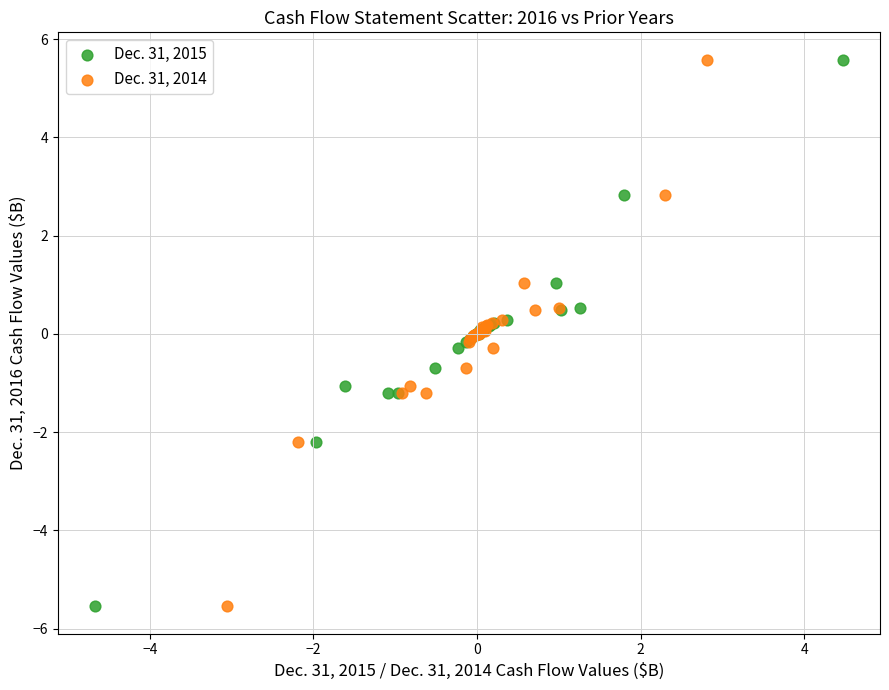

What are all the series names shown in the legend?

Dec. 31, 2015, Dec. 31, 2014